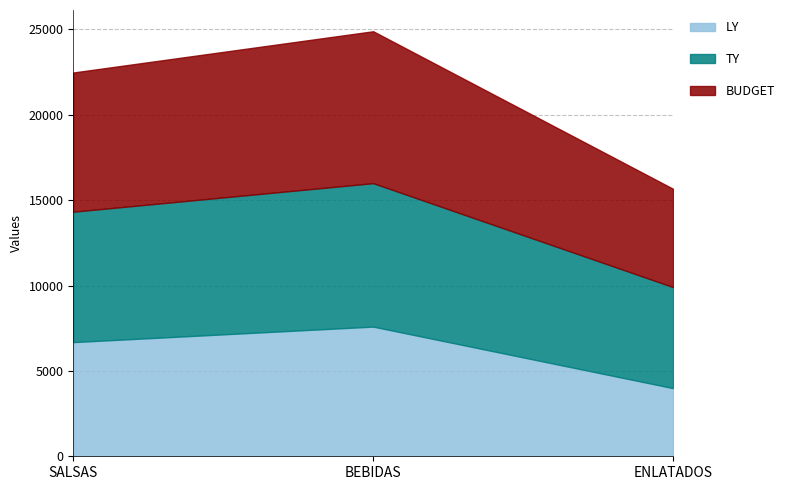

What position from the left is ENLATADOS?

3